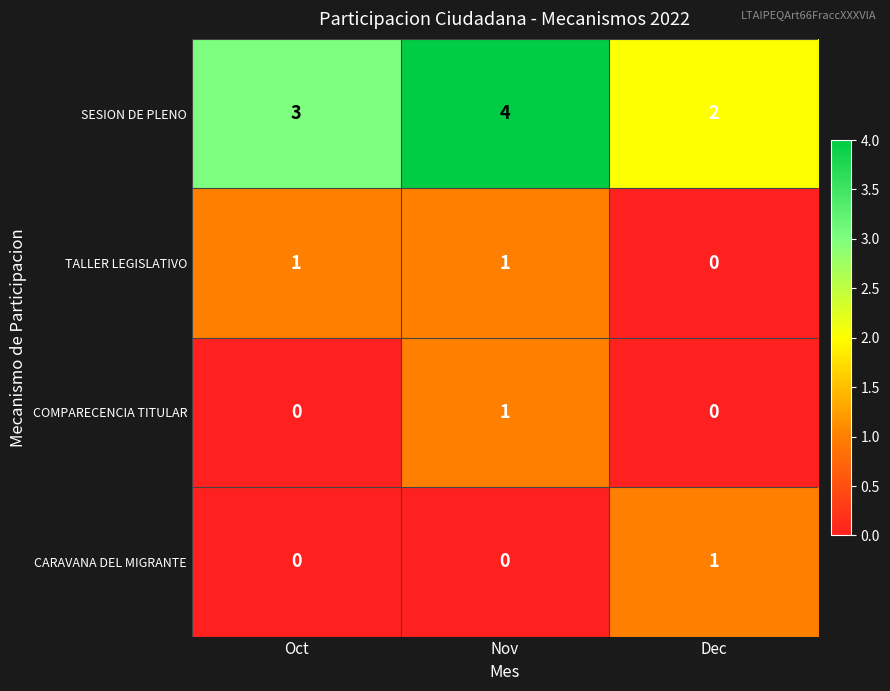

Which series has the largest range (max minus min)?

SESION DE PLENO